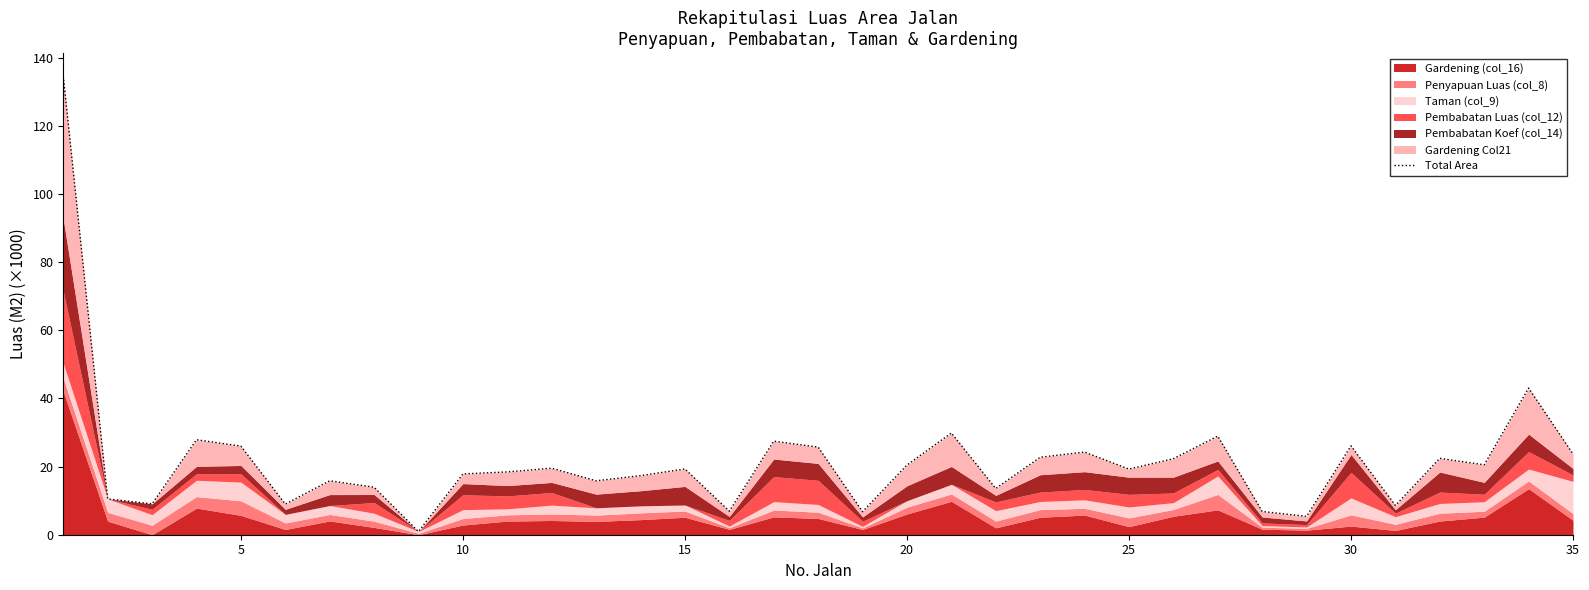

How many interior local peaks (higher than both neighbors) does the data have?

11